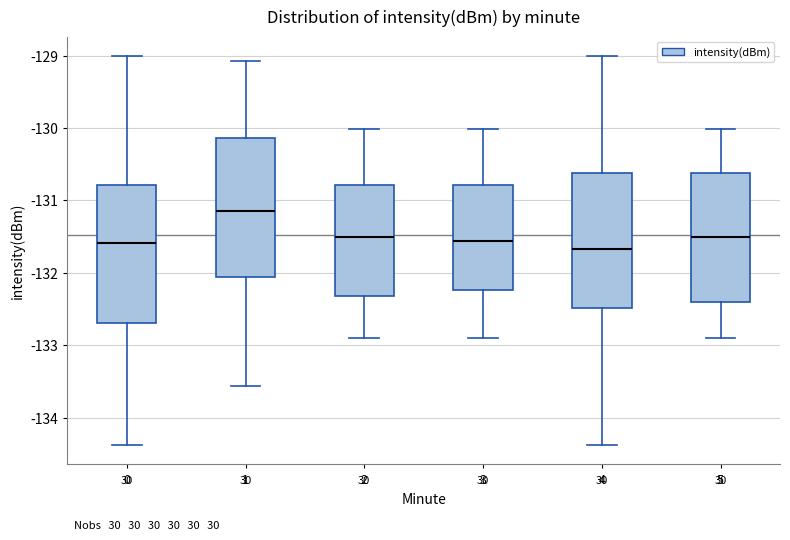

Where does the lower whisker of the box at x = 4 end on the y-axis? The values are not printed on the chart, so give them approximately, as read against the axis.

-134.4